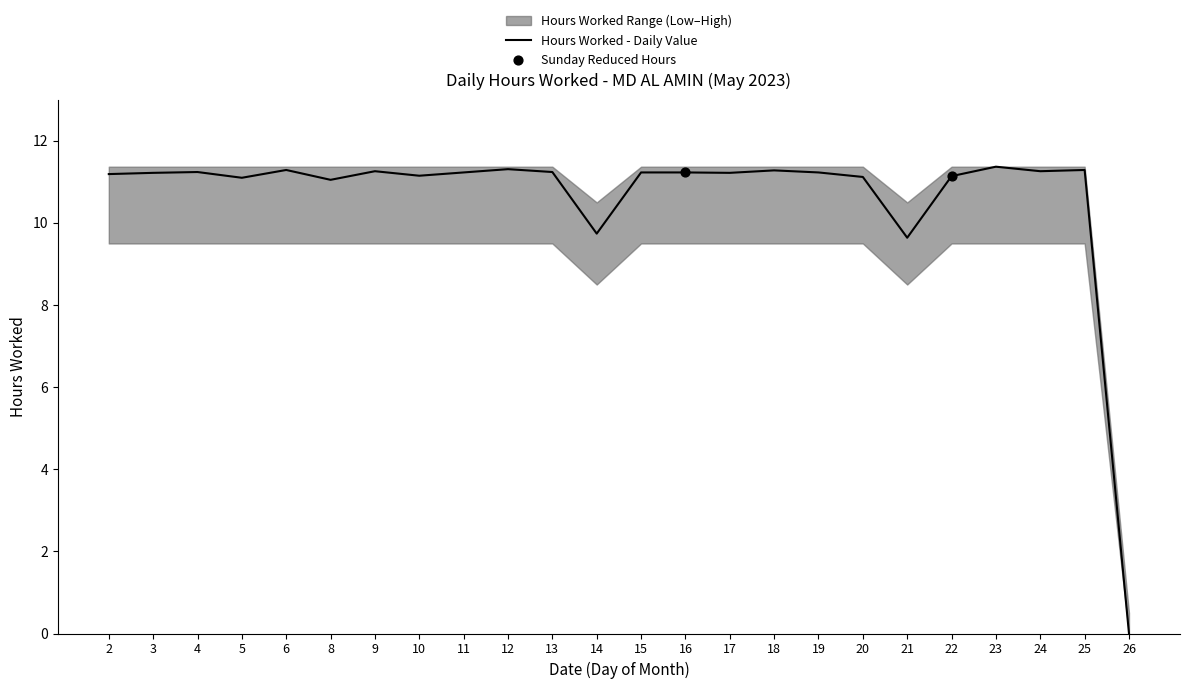

At which label does Hours Worked - Daily Value reach its minimum?

26